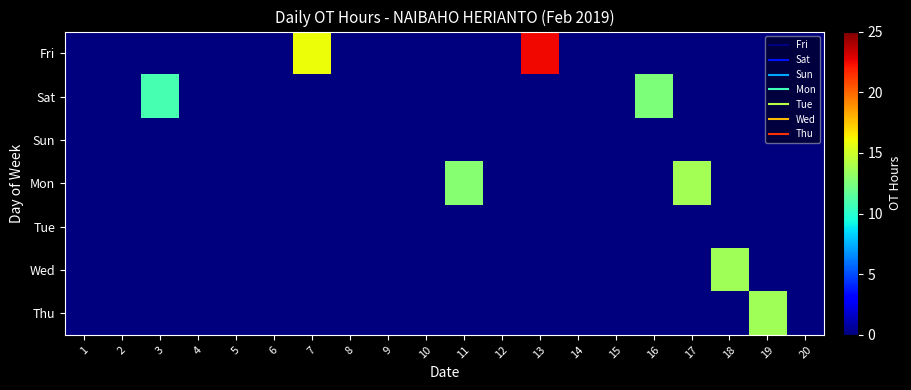

How many distinct data groups are displayed?

7